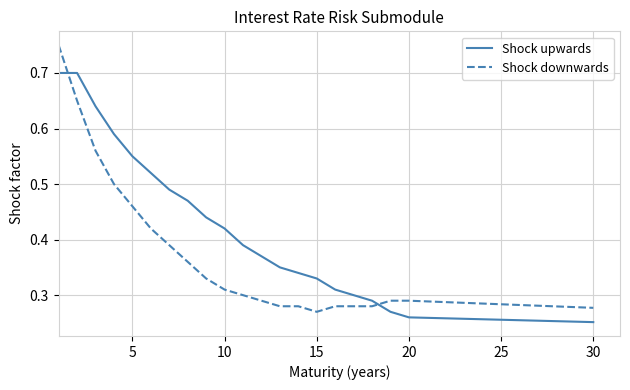

Which series has the largest range (max minus min)?

Shock downwards